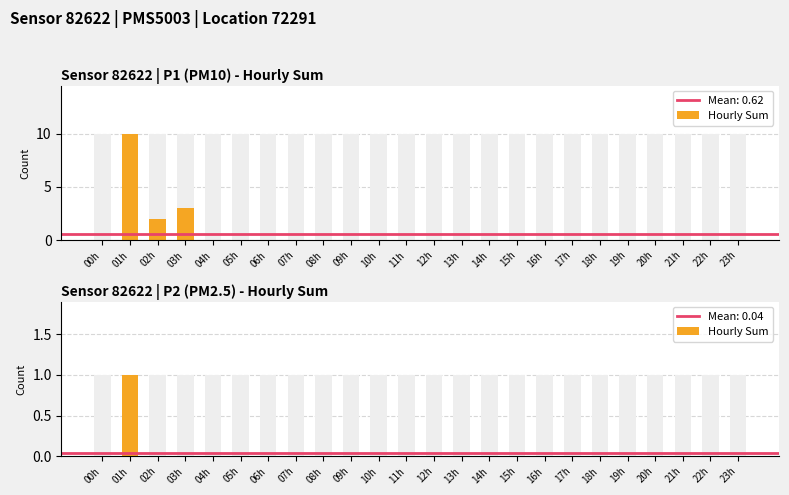

List the labels in order of value, smallest first.

00h, 02h, 03h, 04h, 05h, 06h, 07h, 08h, 09h, 10h, 11h, 12h, 13h, 14h, 15h, 16h, 17h, 18h, 19h, 20h, 21h, 22h, 23h, 01h